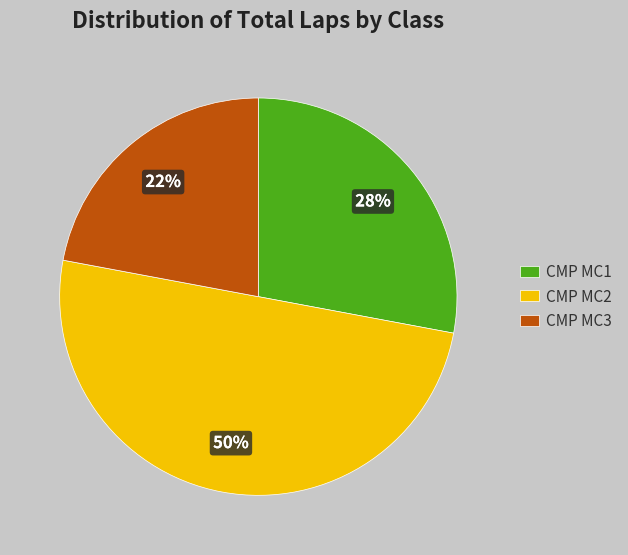

To the nearest percent, what percentage of the pie is CMP MC3?

22%